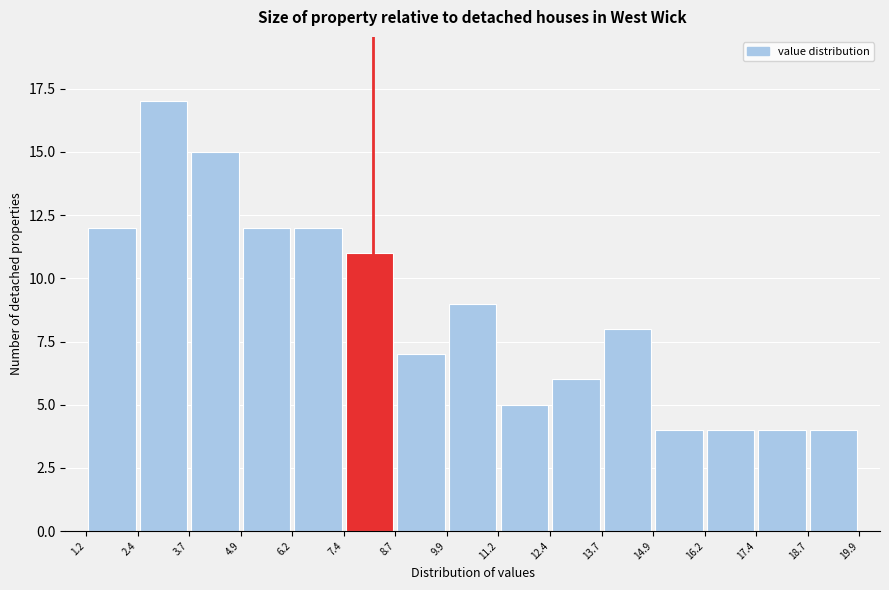

Reading left to right, transcribe this chart: for each bar, give the range it covers on the x-axis and its height. The values are not printed on the chart, so give them approximately, as read against the axis.

1.2 to 2.4: 12
2.4 to 3.7: 17
3.7 to 4.9: 15
4.9 to 6.2: 12
6.2 to 7.4: 12
7.4 to 8.7: 11
8.7 to 9.9: 7
9.9 to 11.2: 9
11.2 to 12.4: 5
12.4 to 13.7: 6
13.7 to 14.9: 8
14.9 to 16.2: 4
16.2 to 17.4: 4
17.4 to 18.7: 4
18.7 to 19.9: 4